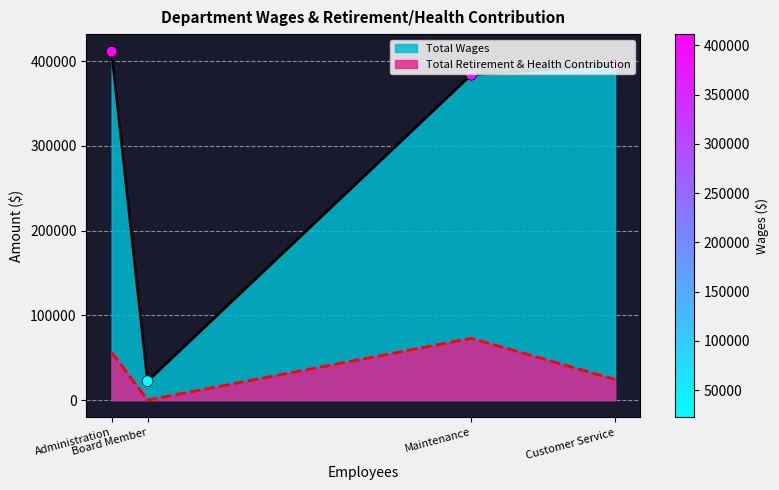

At how many categories does at least one series exceed 2944?

4